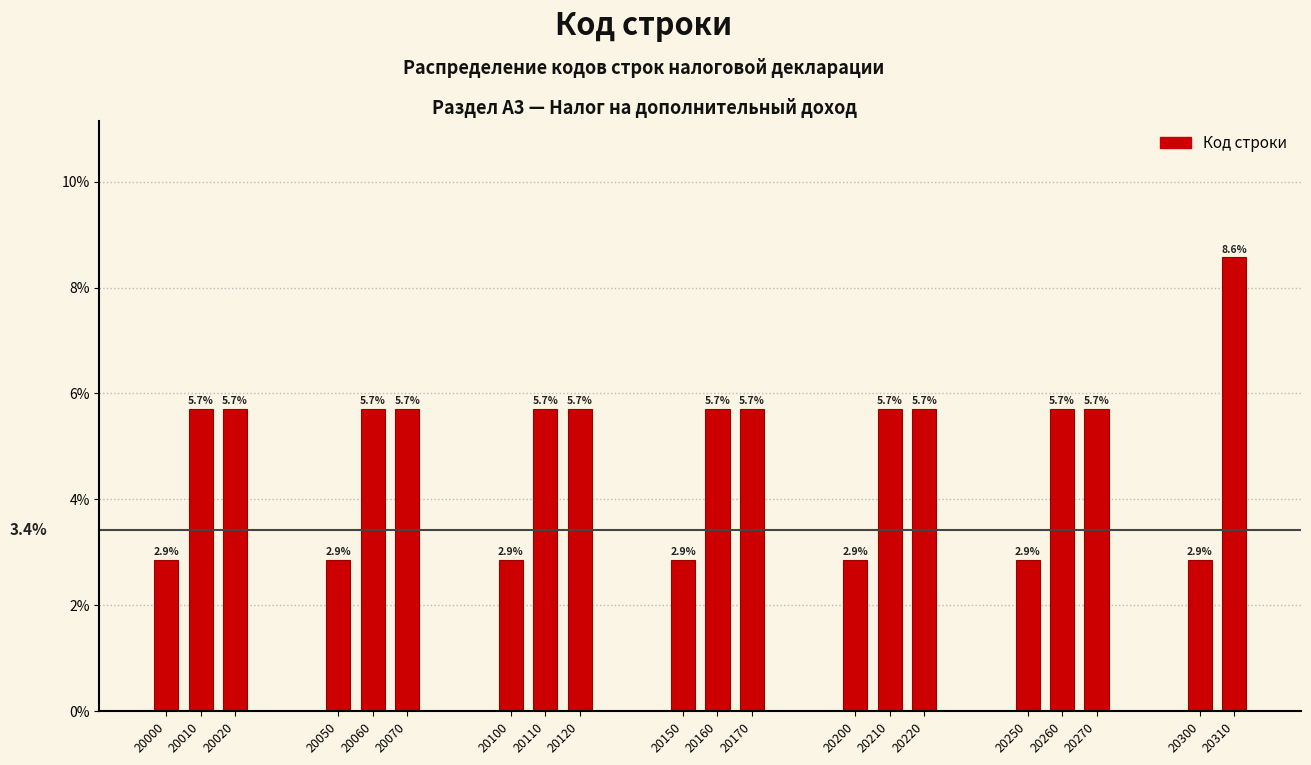

Which range on the x-axis has the tallest bar?

20305 to 20315